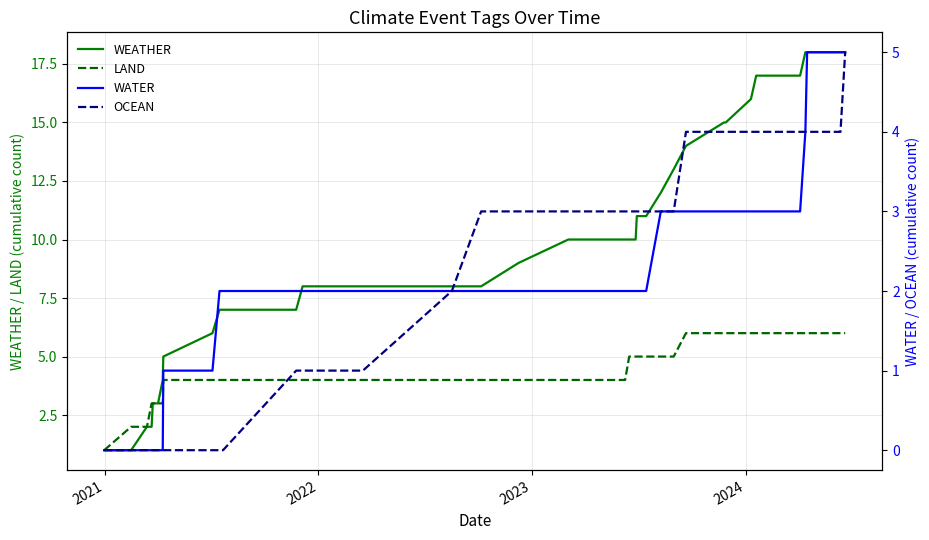

What is the difference between the maximum and minimum values in the LAND series?

5